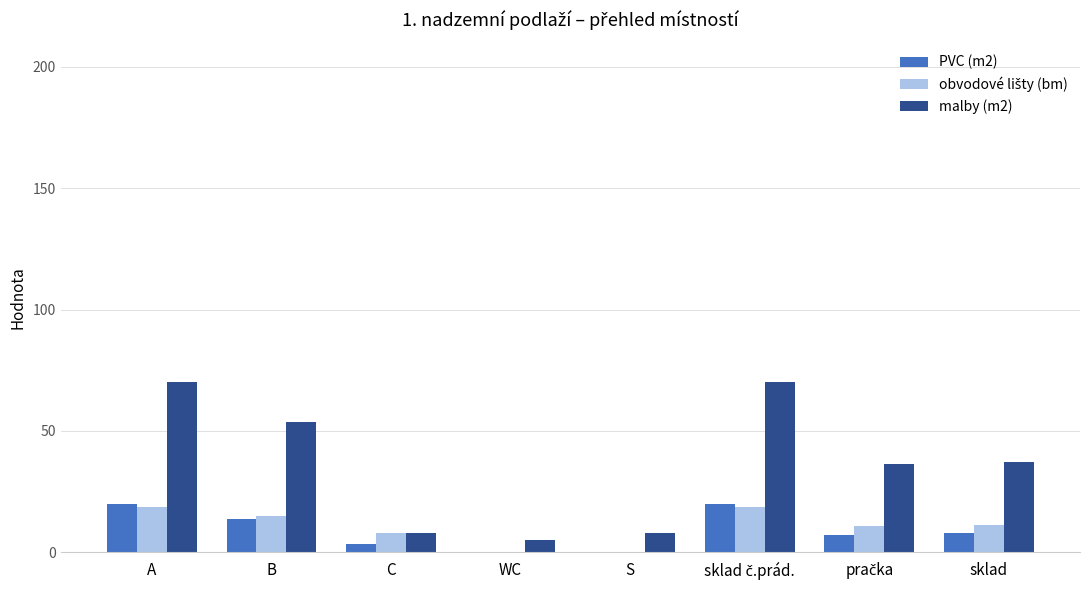

True or false: PVC (m2) has a value of 26.5 at A.

False